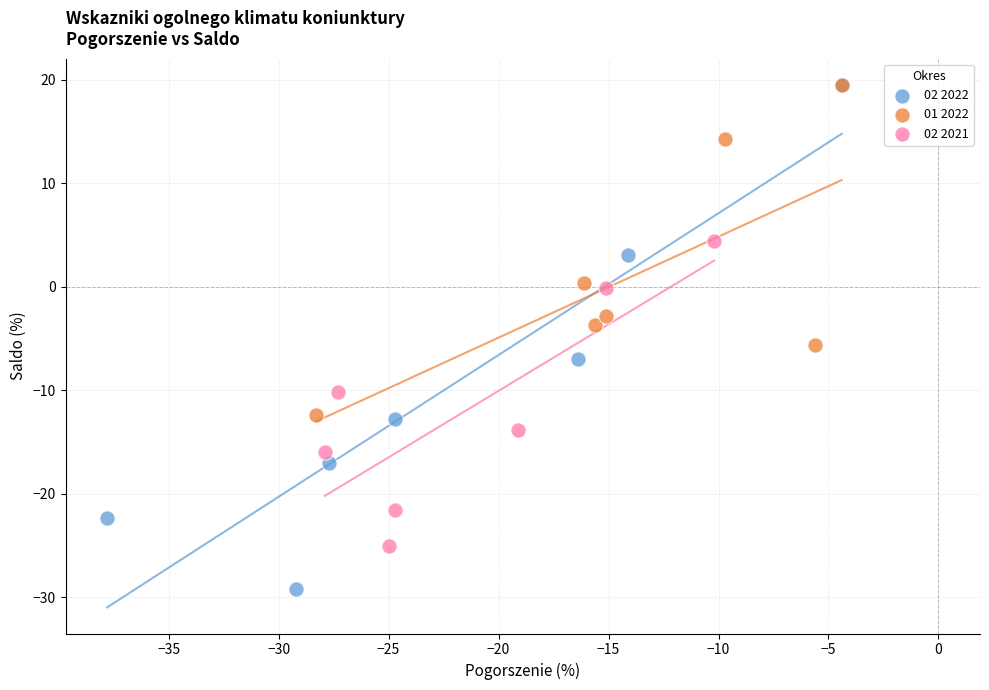

Which series reaches the minimum Y coordinate?

02 2022